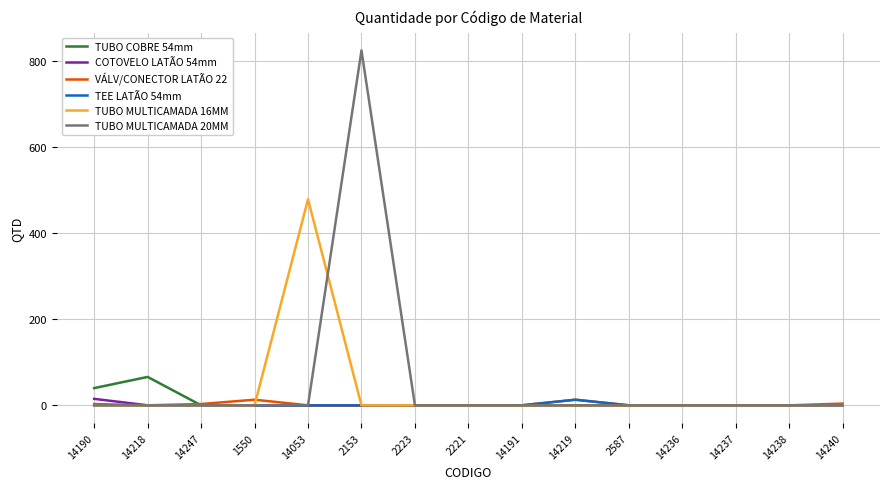

Which series has the widest spread of values?

TUBO MULTICAMADA 20MM